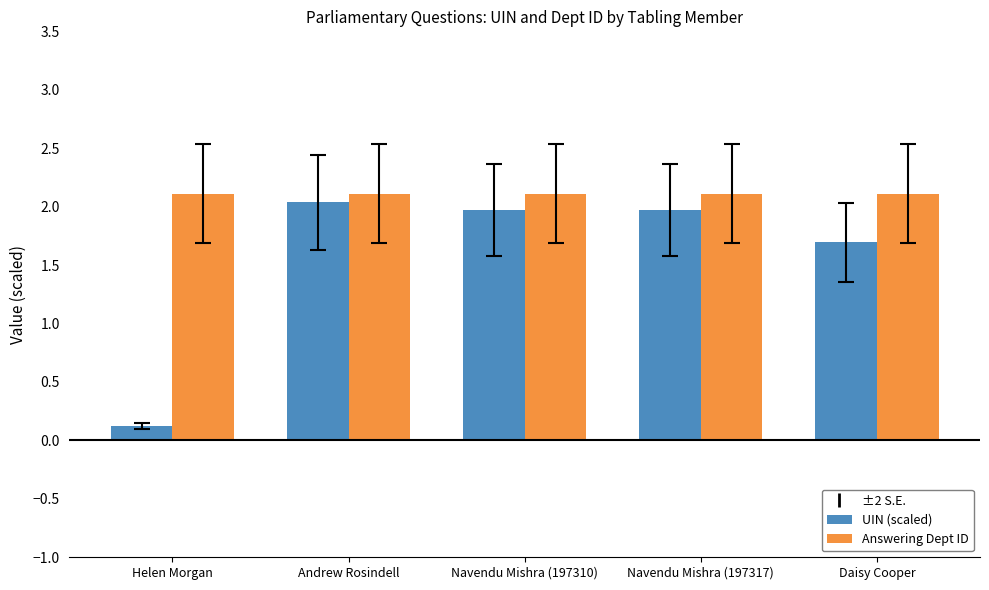

The UIN (scaled) series shows 1.1 at Navendu Mishra (197310). True or false?

False